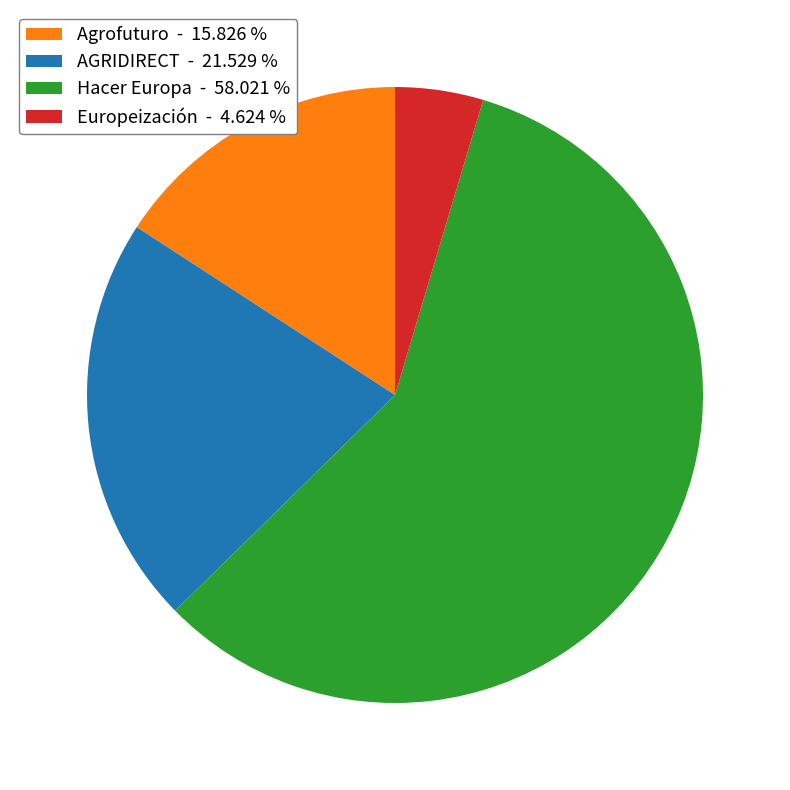

True or false: Hacer Europa accounts for 71% of the total.

False